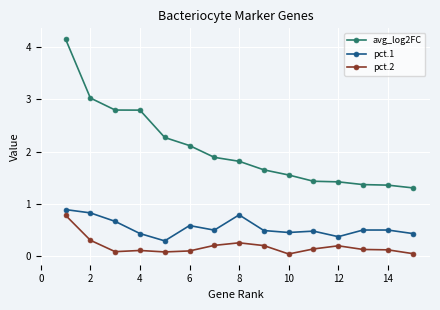

Rank the series by their average value, from highest to lowest.

avg_log2FC, pct.1, pct.2